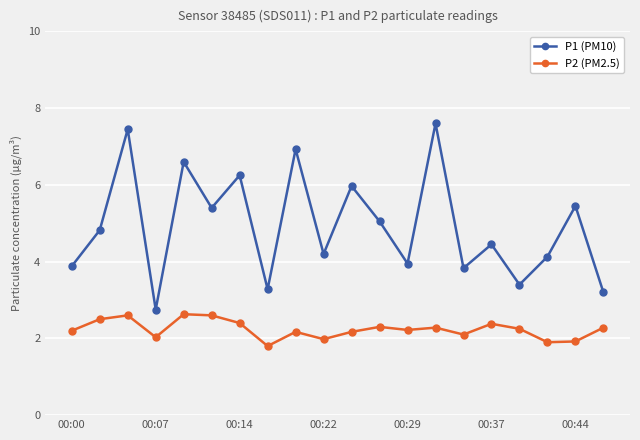

What is the value of the P1 (PM10) point at the 17th from the left?

3.4